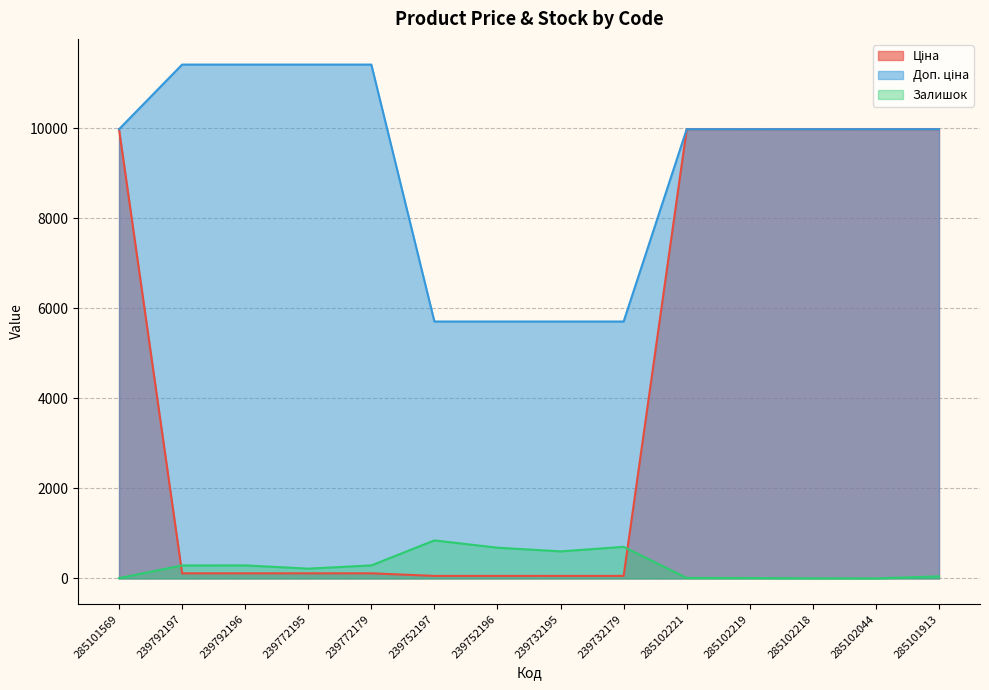

What is the highest value of the Залишок series?

845.0